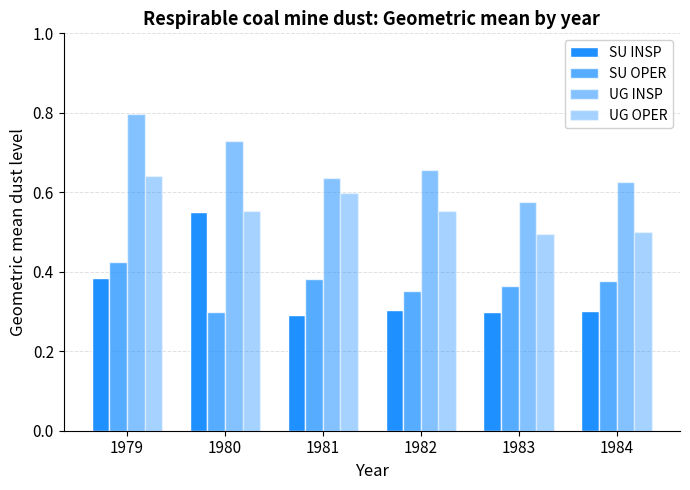

Count the number of categories in the chart.

6